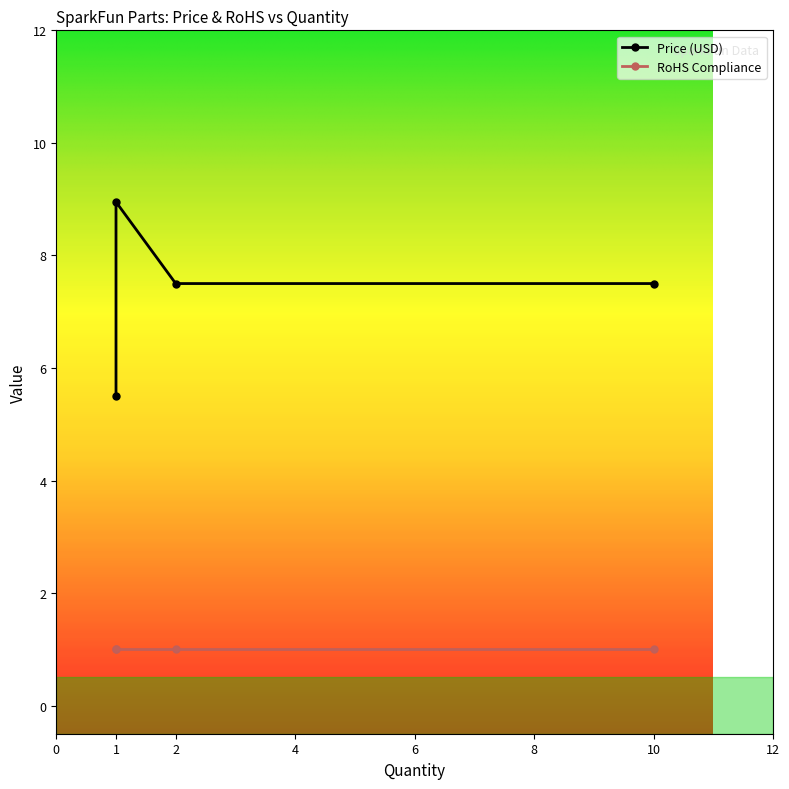

Does the chart display data point markers on the line(s)?

Yes